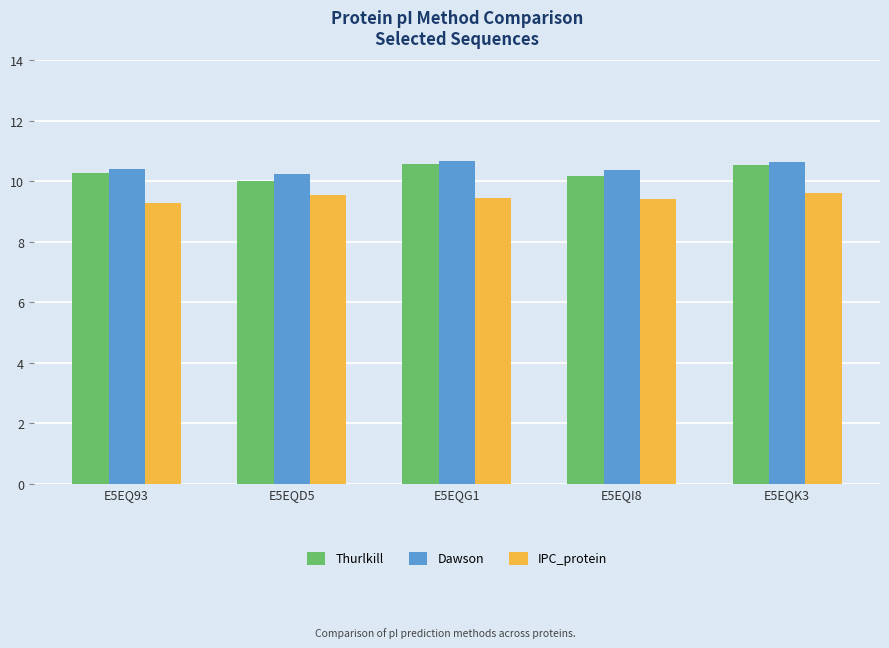

Which series has the largest total across all categories?

Dawson